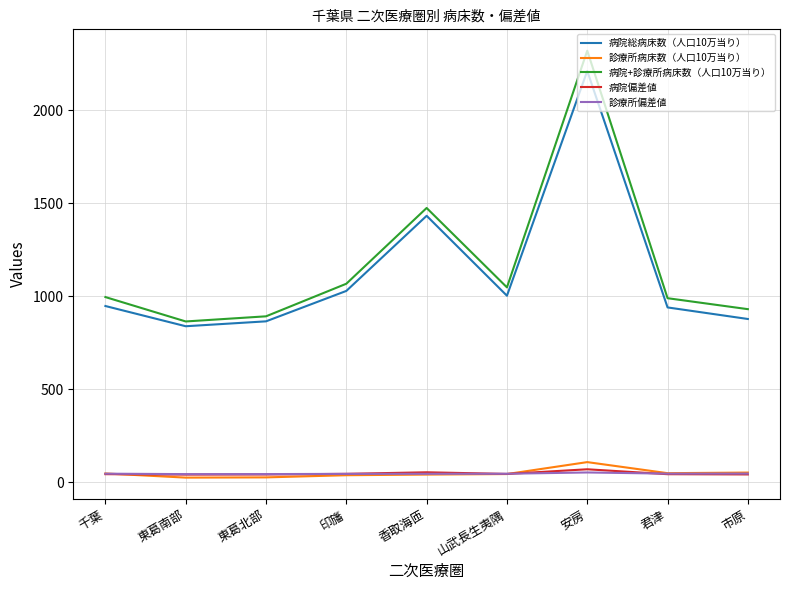

Is this an area chart (filled region under the line)?

No